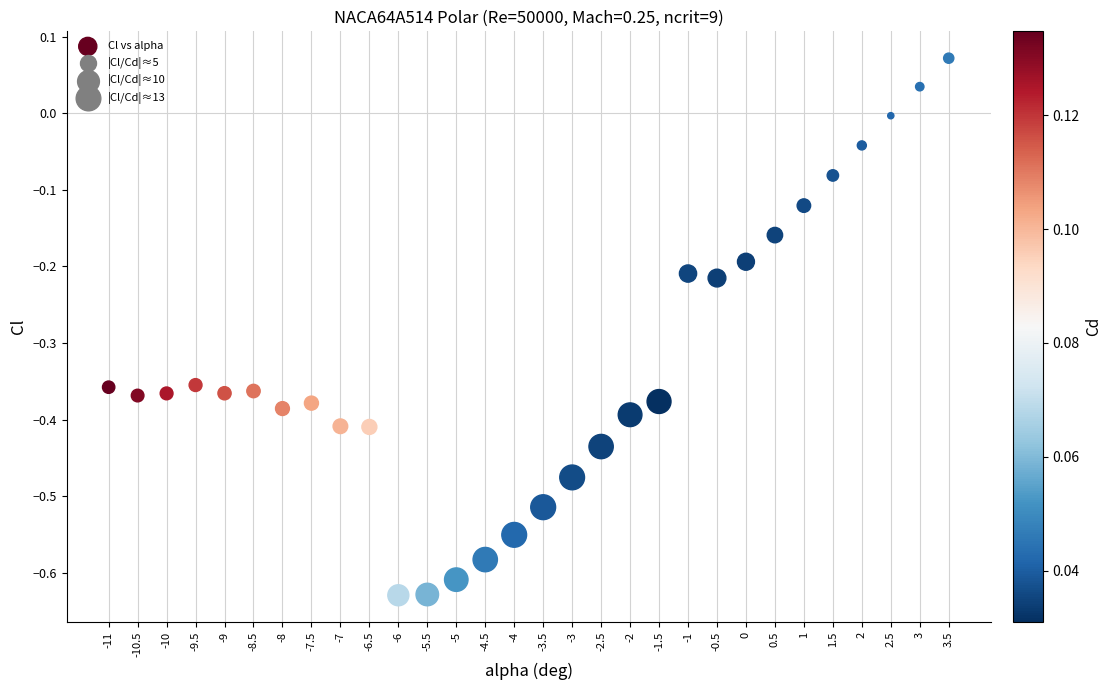

What is the range of Y values (max minus min)?

0.7